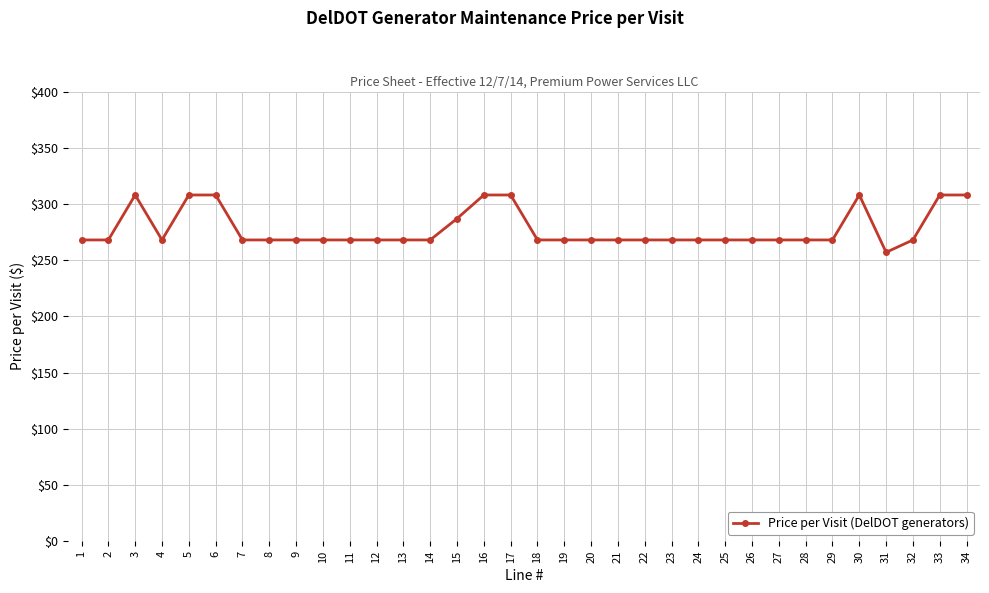

What is the value of the 2nd point from the left?

268